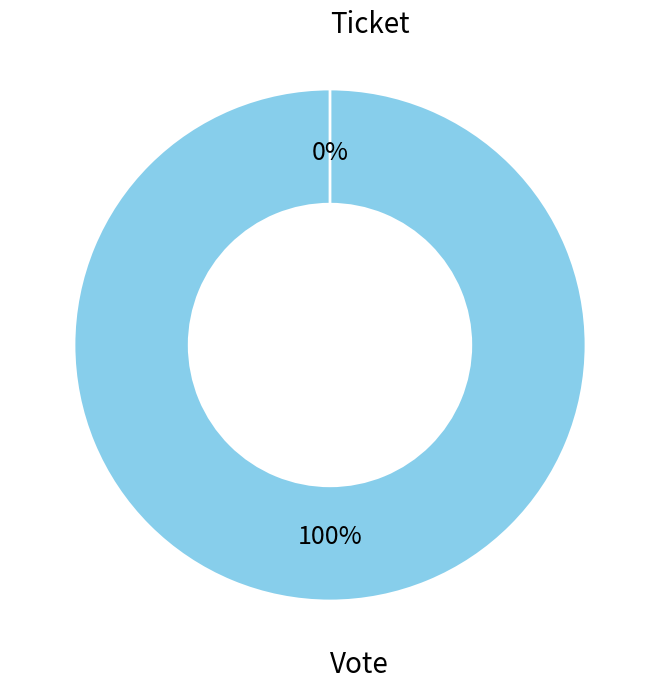

The Vote slice represents 100% of the pie. True or false?

True